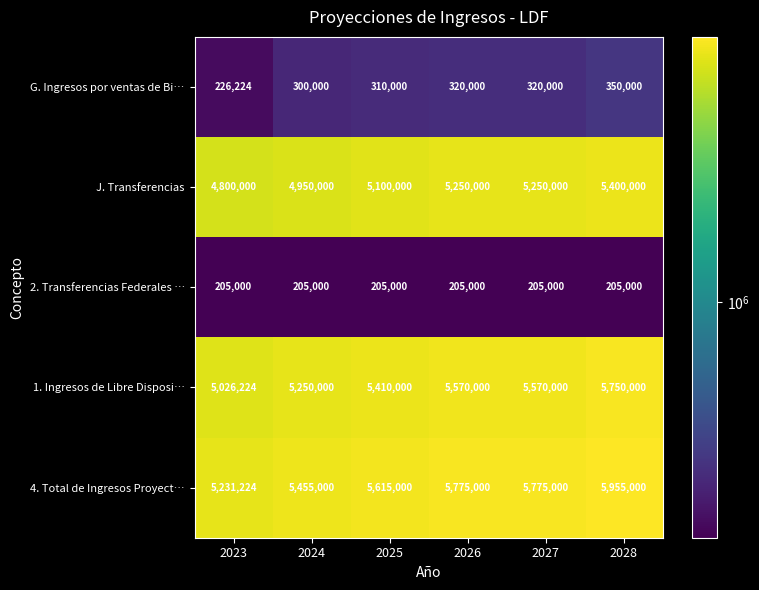

What is the difference between the J. Transferencias values at 2026 and 2023?

450000